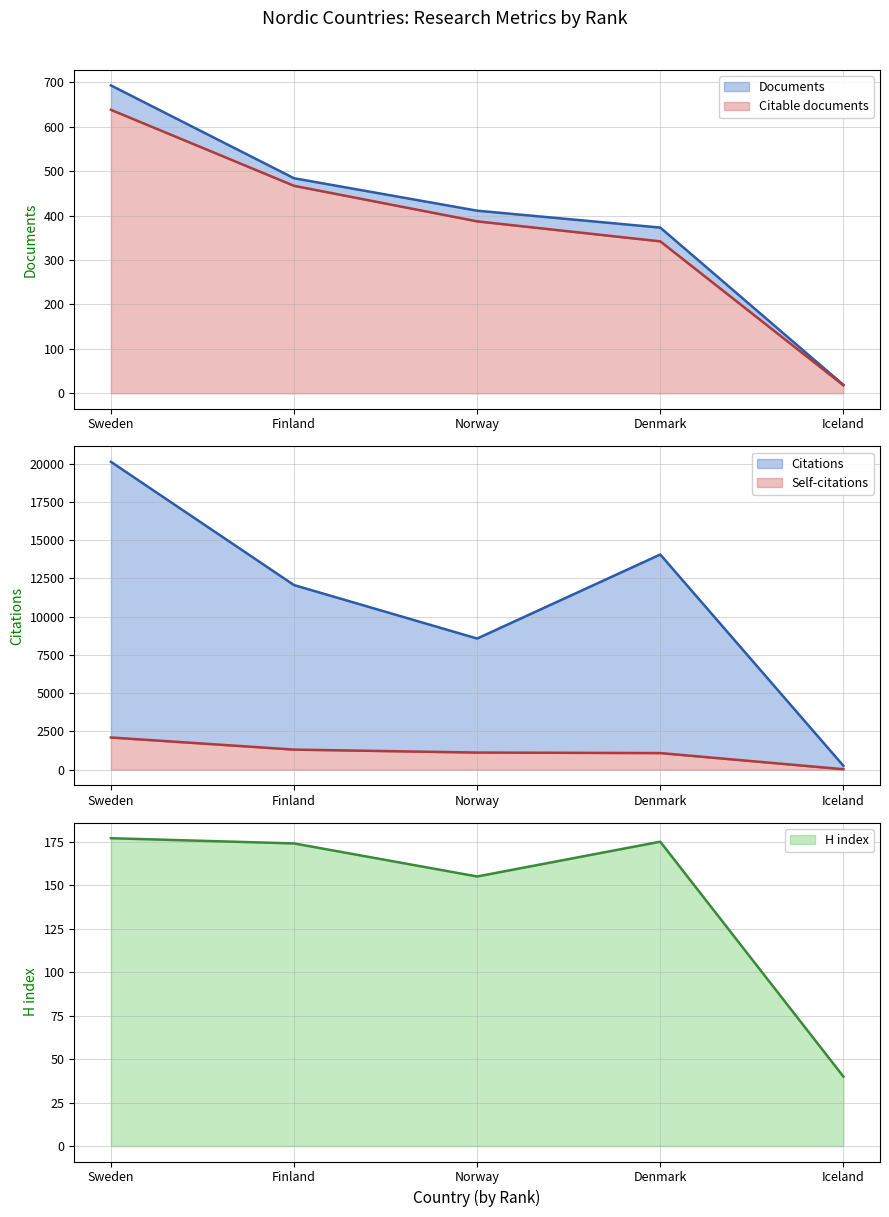

What is the value of the Citable documents point at the 3rd from the left?

387